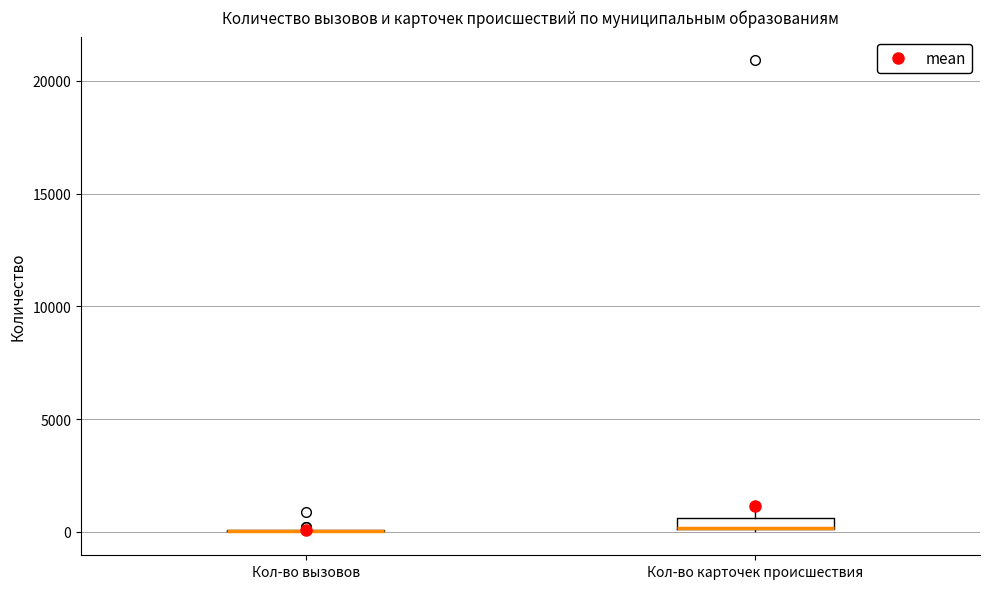

Where does the upper whisker of the box for Кол-во карточек происшествия end on the y-axis? The values are not printed on the chart, so give them approximately, as read against the axis.

1500